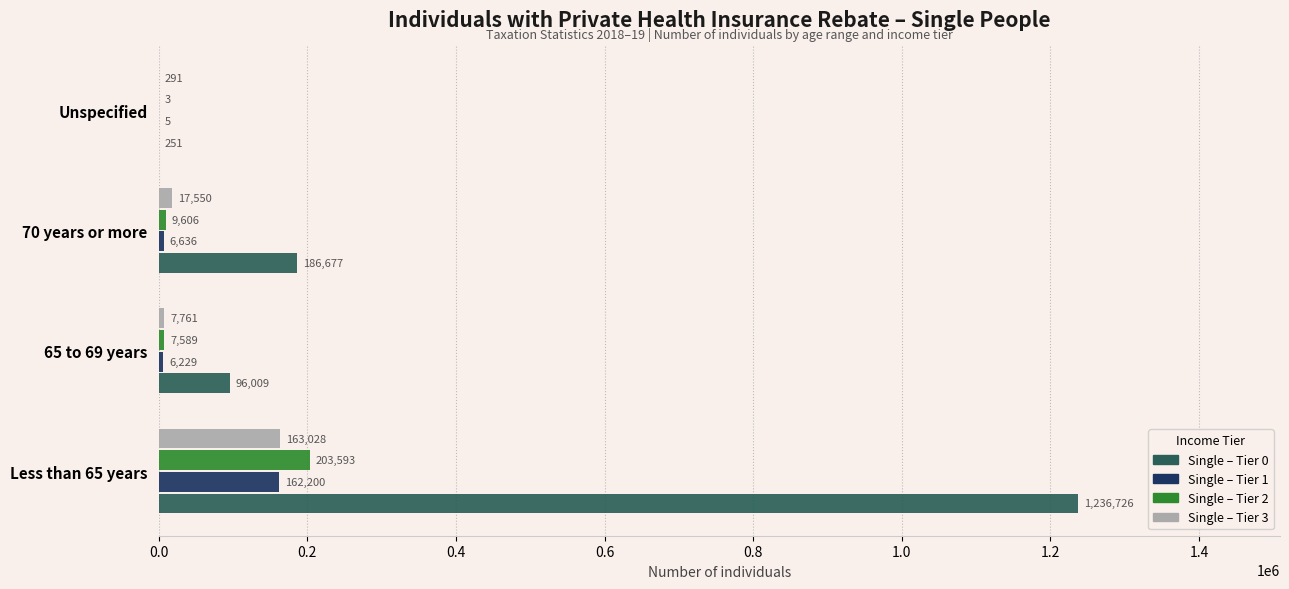

What is the sum of all Single – Tier 1 values?

175070